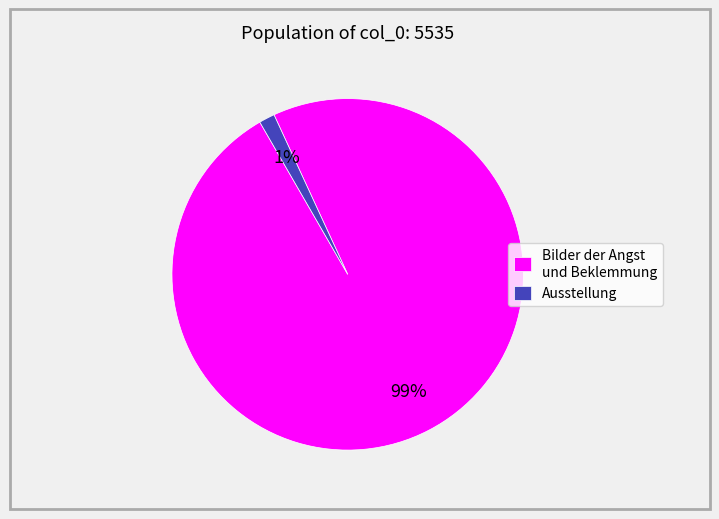

Which has a higher value, Bilder der Angst und Beklemmung or Ausstellung?

Bilder der Angst und Beklemmung